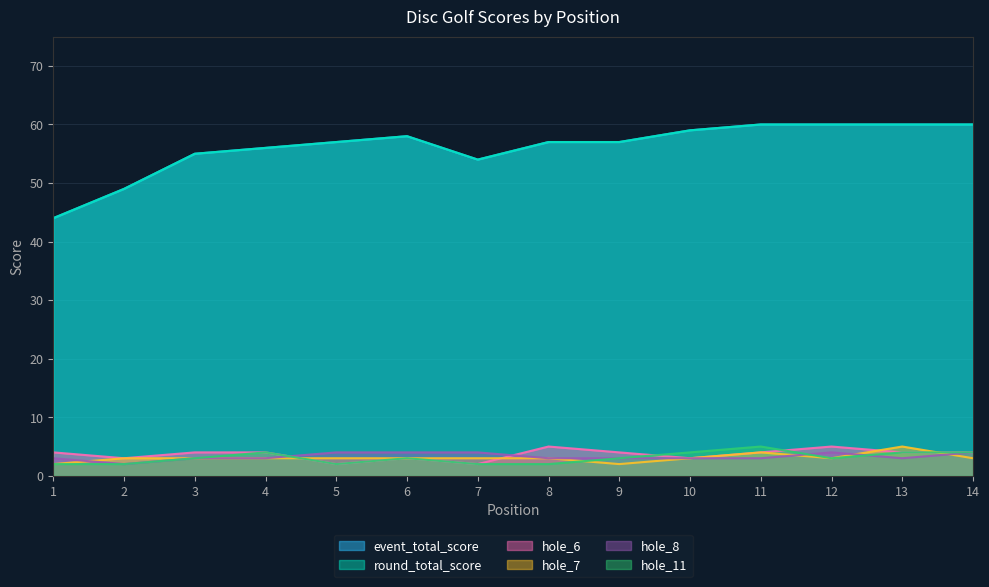

How many values in the event_total_score series exceed 57?

6